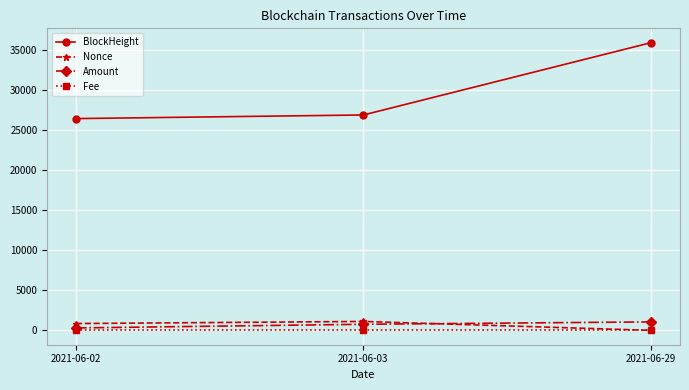

The value of Fee at 2021-06-02 is 0.0. True or false?

True